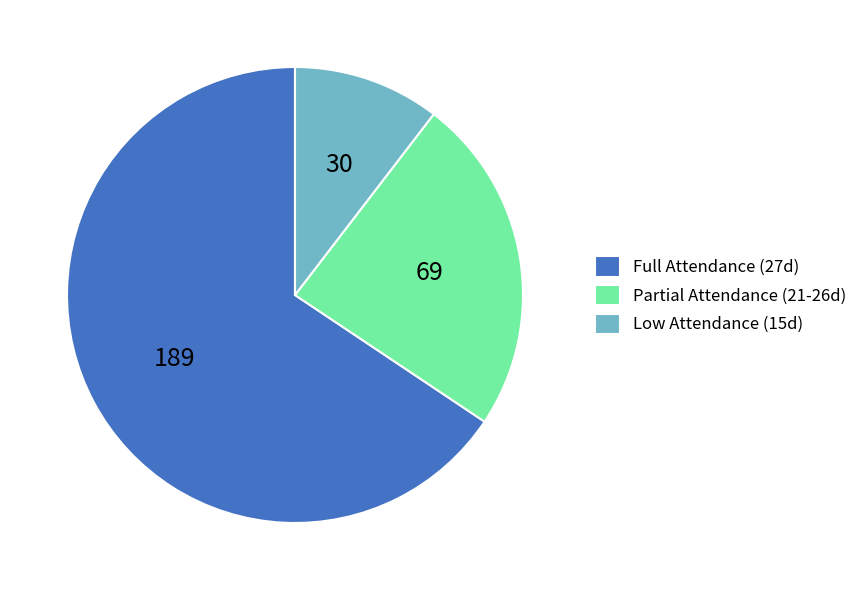

What is the smallest slice in the pie chart?

Low Attendance (15d)